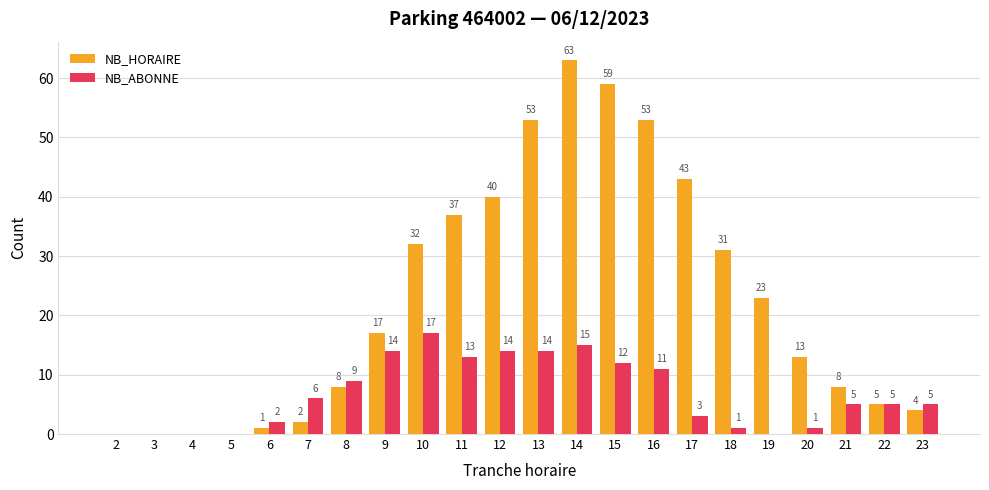

Which series changed the most between 12 and 18?

NB_ABONNE